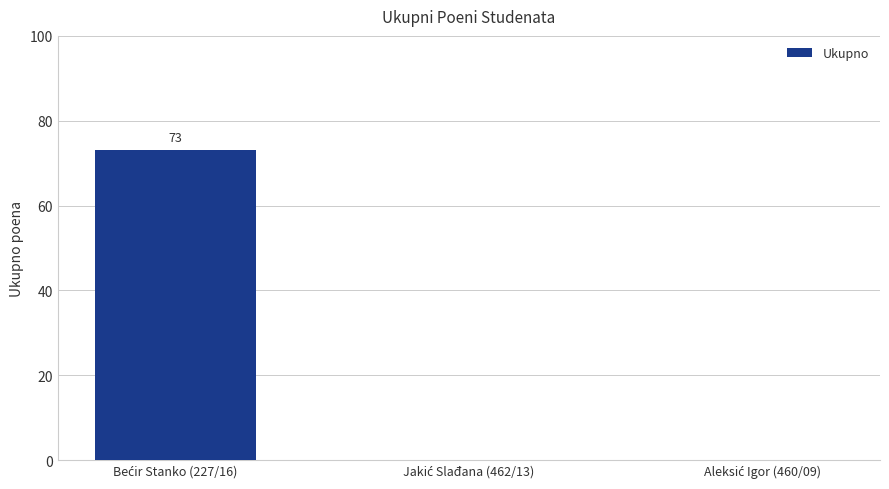

What is the sum of all values?

73